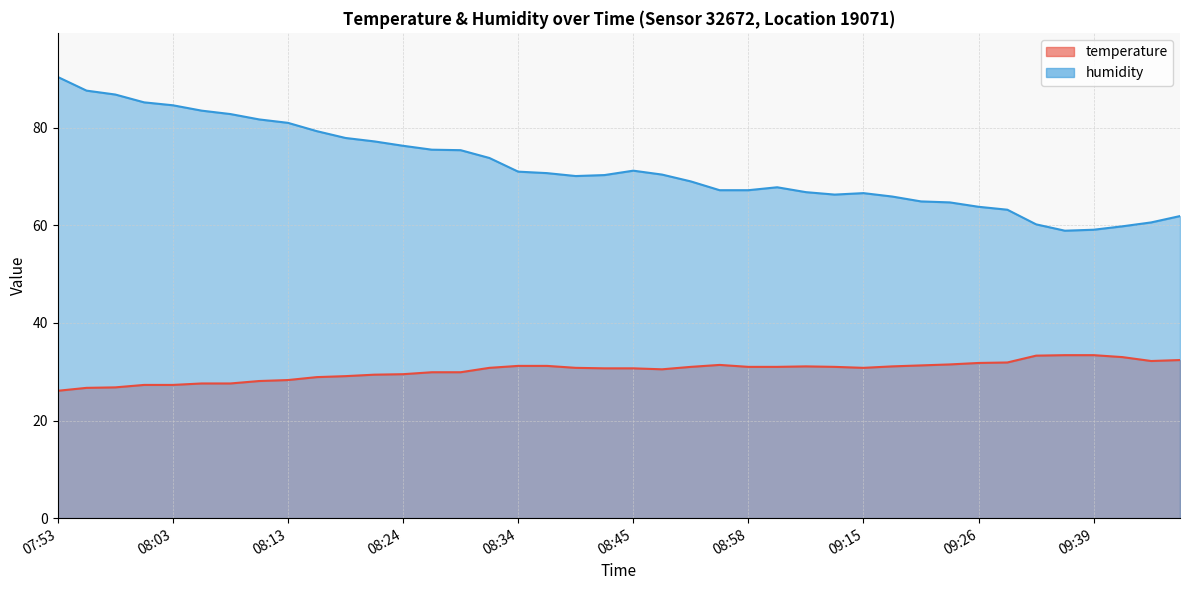

List the series in order of their peak value, highest first.

humidity, temperature